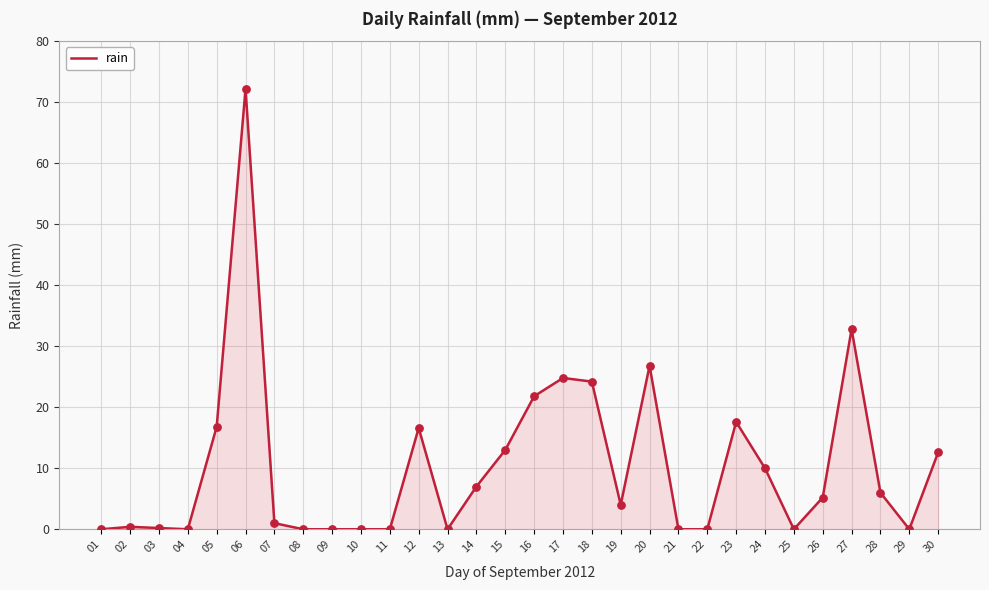

Which has a higher value, 04 or 06?

06